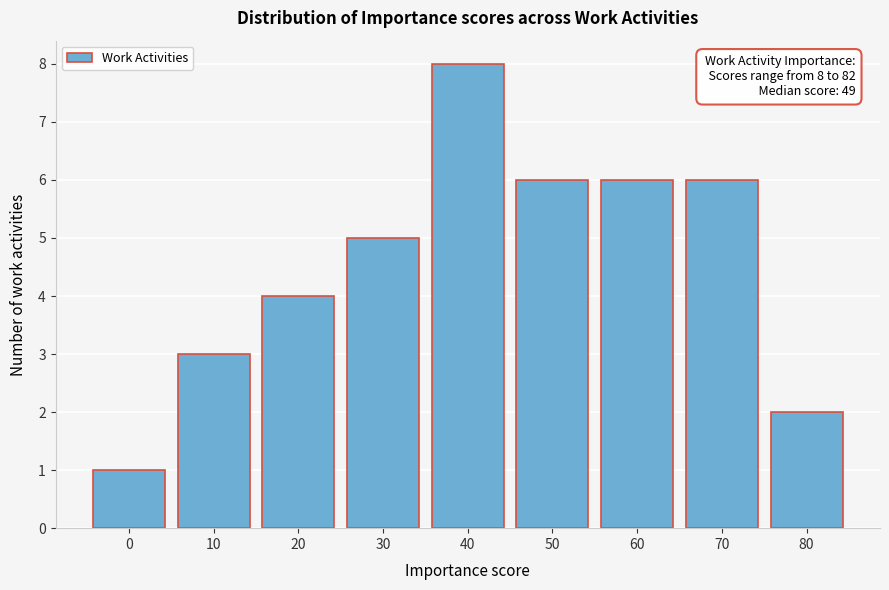

Reading left to right, transcribe all the data shown in this chart.

1	3	4	5	8	6	6	6	2